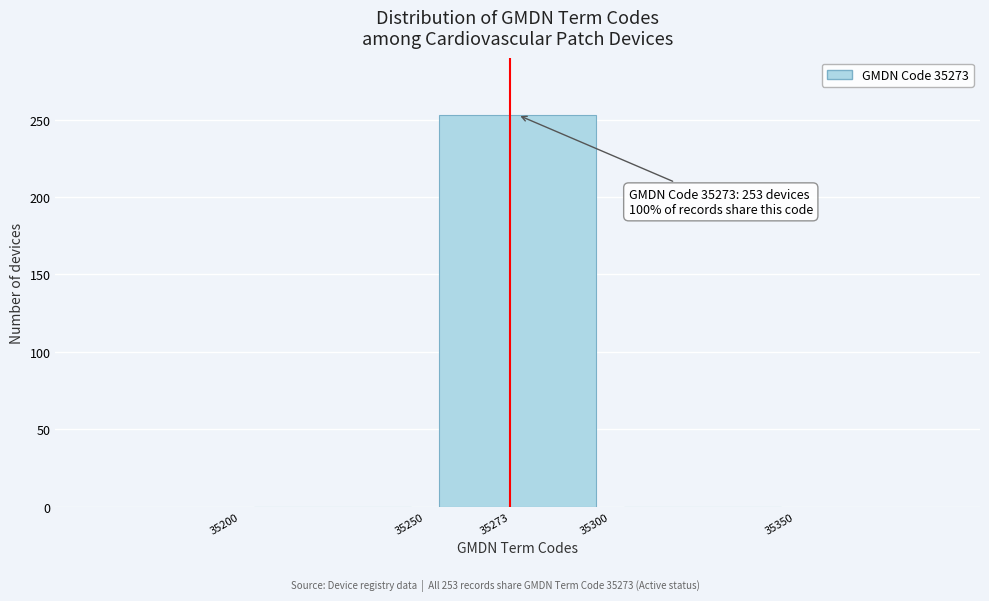

Which range on the x-axis has the tallest bar?

35250 to 35300